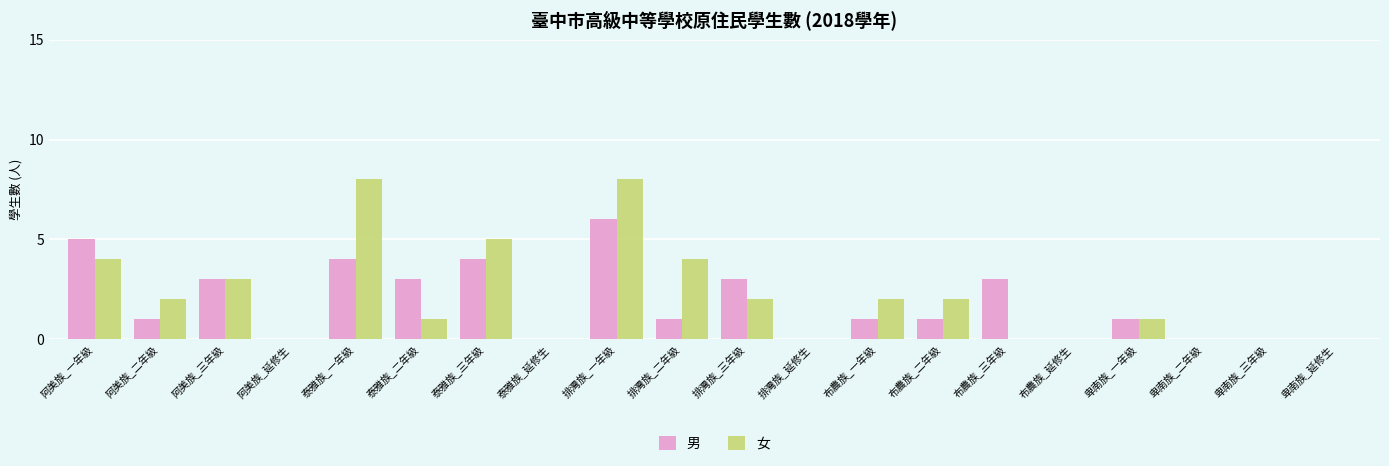

Count the number of categories in the chart.

20